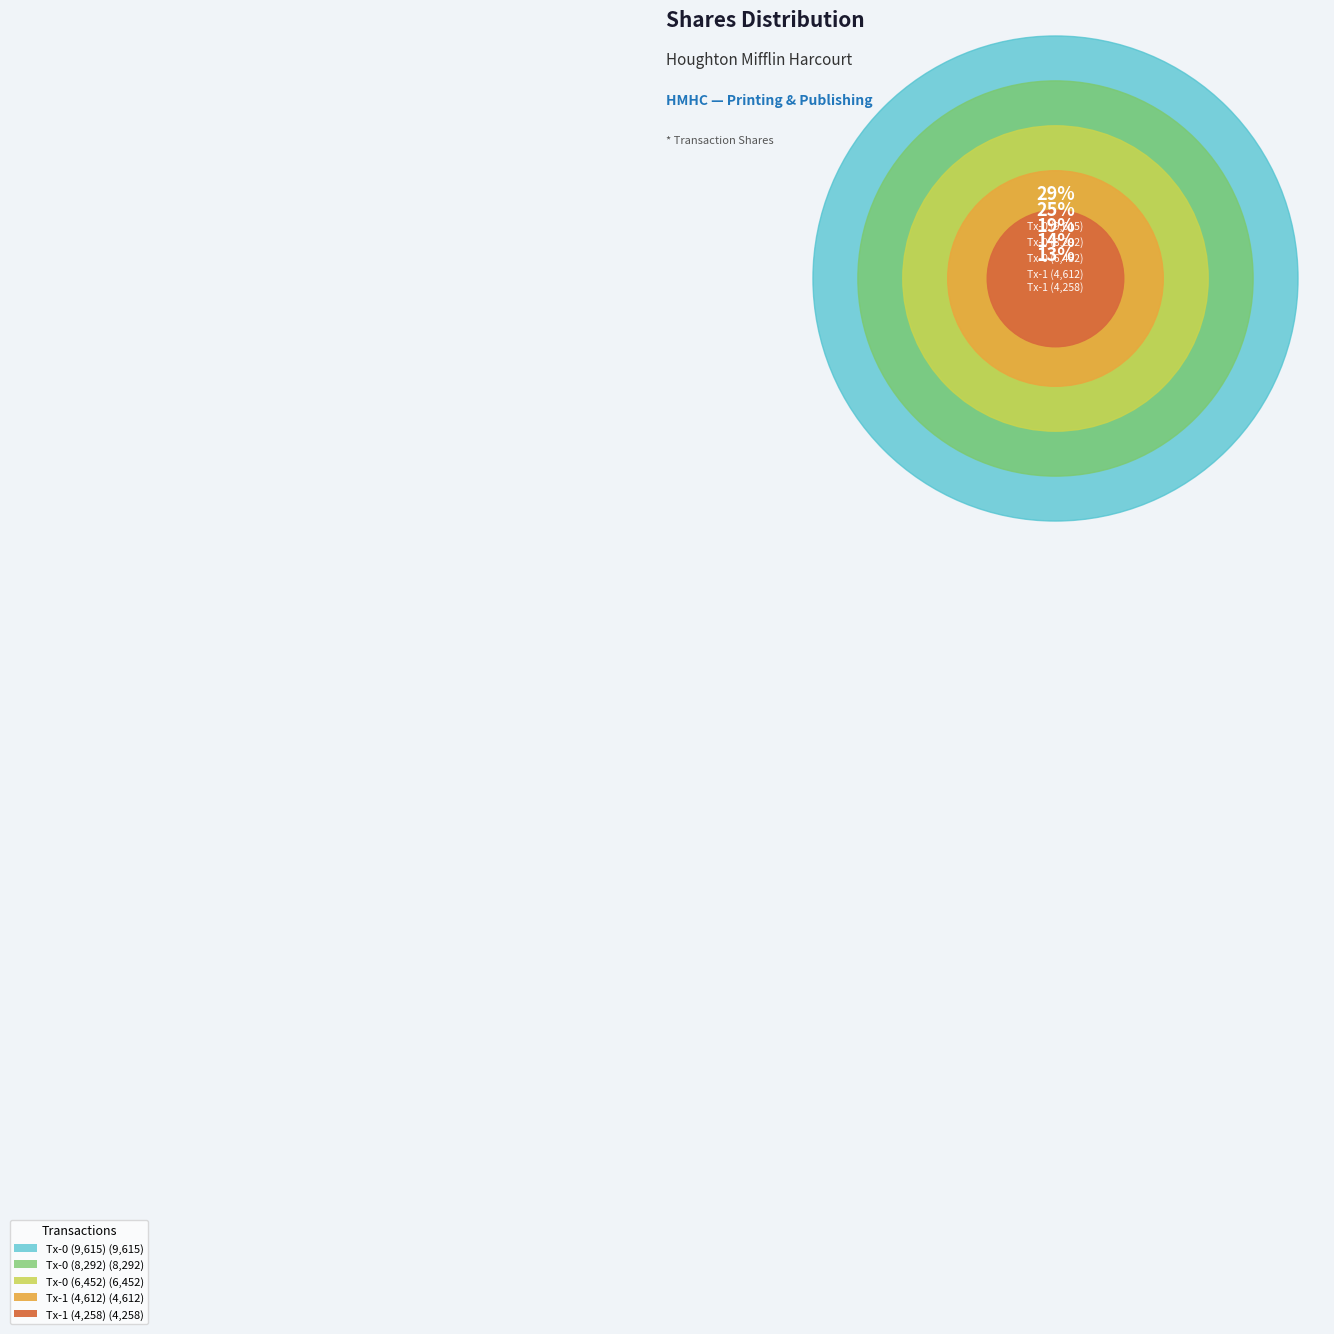

How many segments does this pie chart have?

5